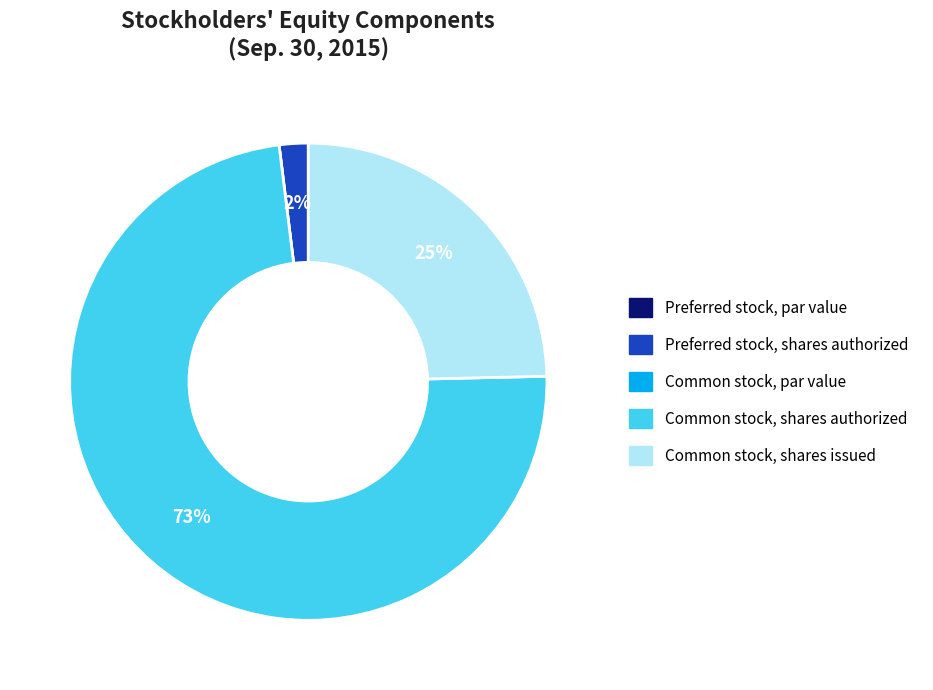

Approximately how many times larger is the value at Preferred stock, shares authorized compared to Common stock, shares issued?

0.1